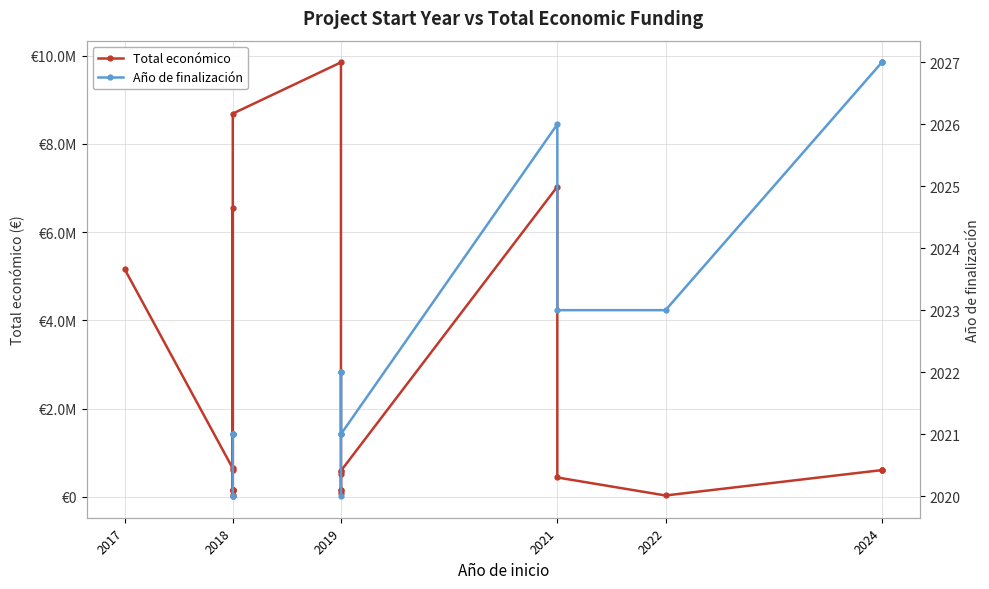

True or false: Total económico and Año de finalización cross at least once.

False